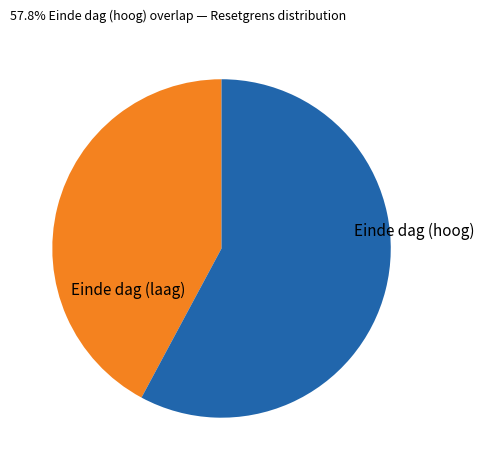

Does any single category account for the majority?

Yes